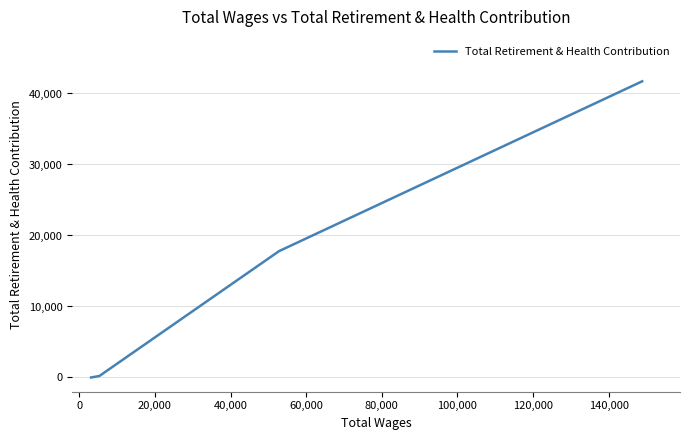

What is the value of the 3rd point from the left?

213